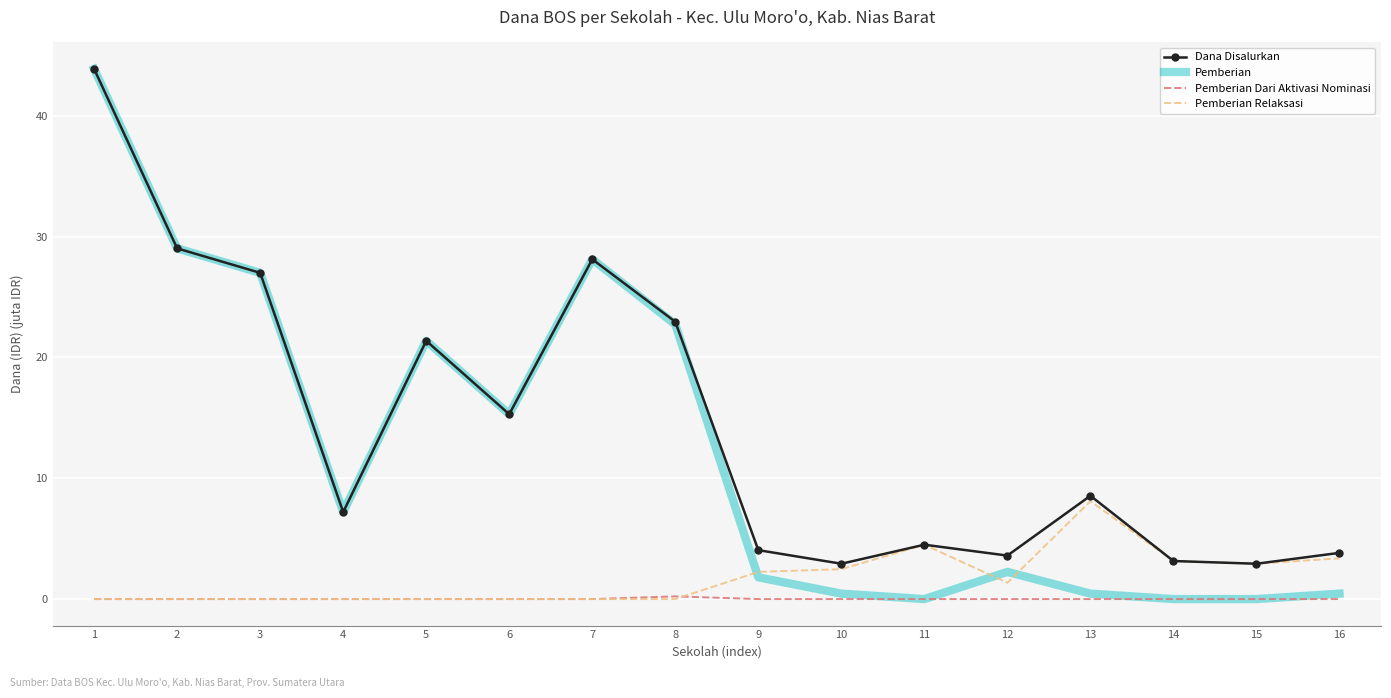

Is the value of Dana Disalurkan at 11 greater than the value of Pemberian Relaksasi at 2?

Yes